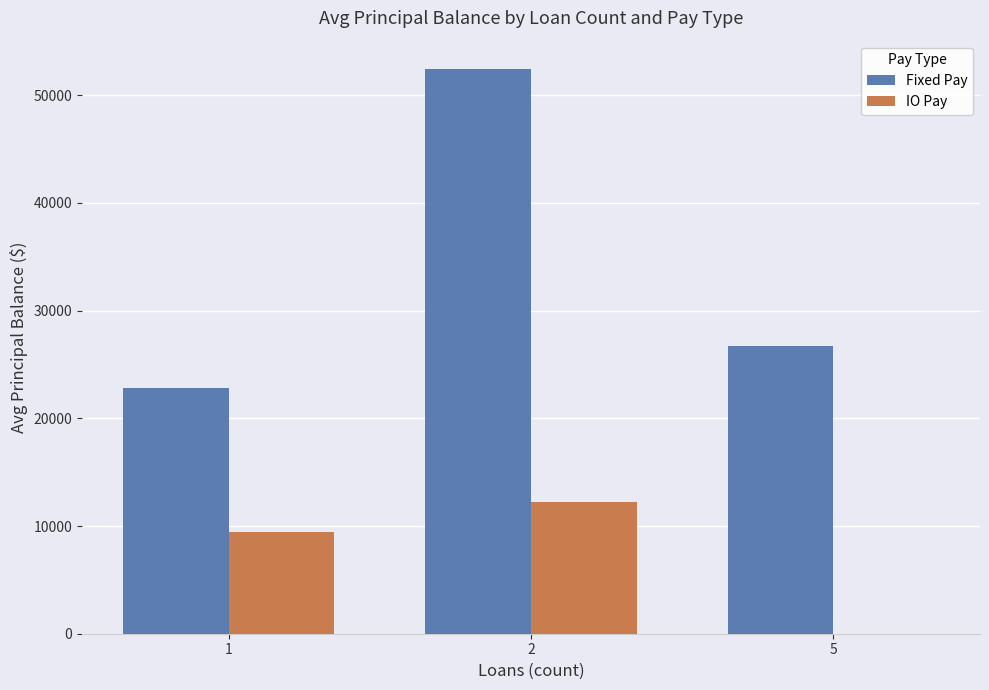

How many values in IO Pay are above zero?

2